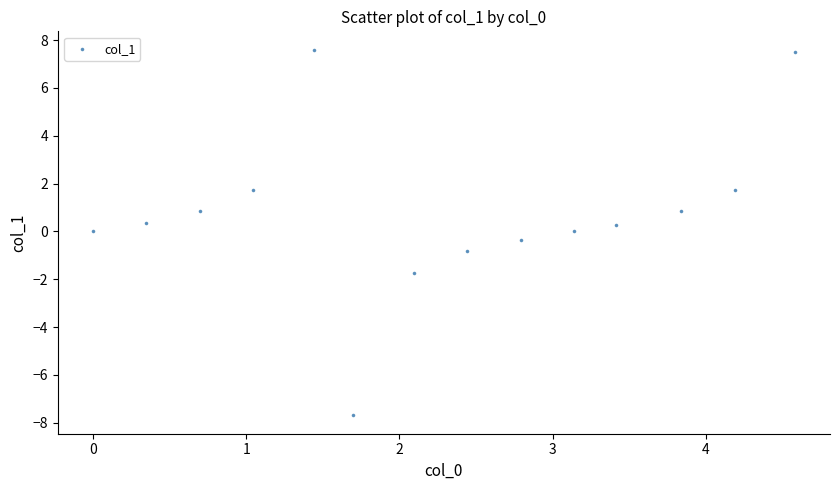

What is the range of X values (max minus min)?

4.6